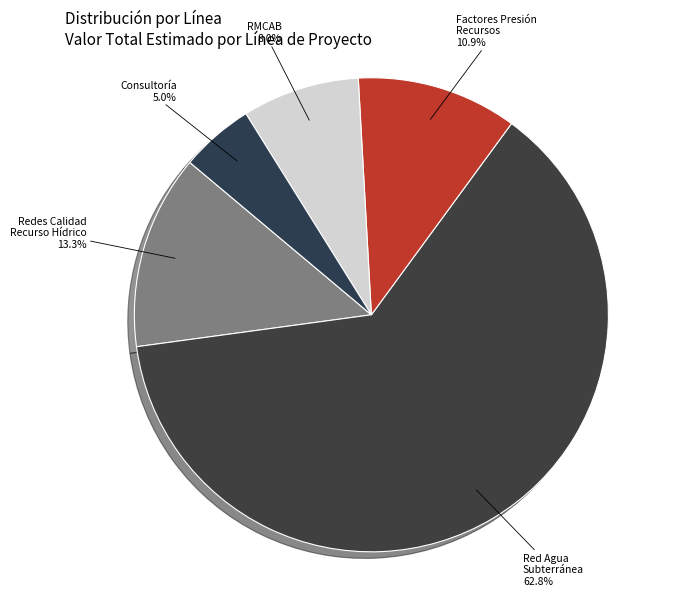

Rank the categories by value from highest to lowest.

Red Agua Subterránea, Redes Calidad Recurso Hídrico, Factores Presión Recursos, RMCAB, Consultoría